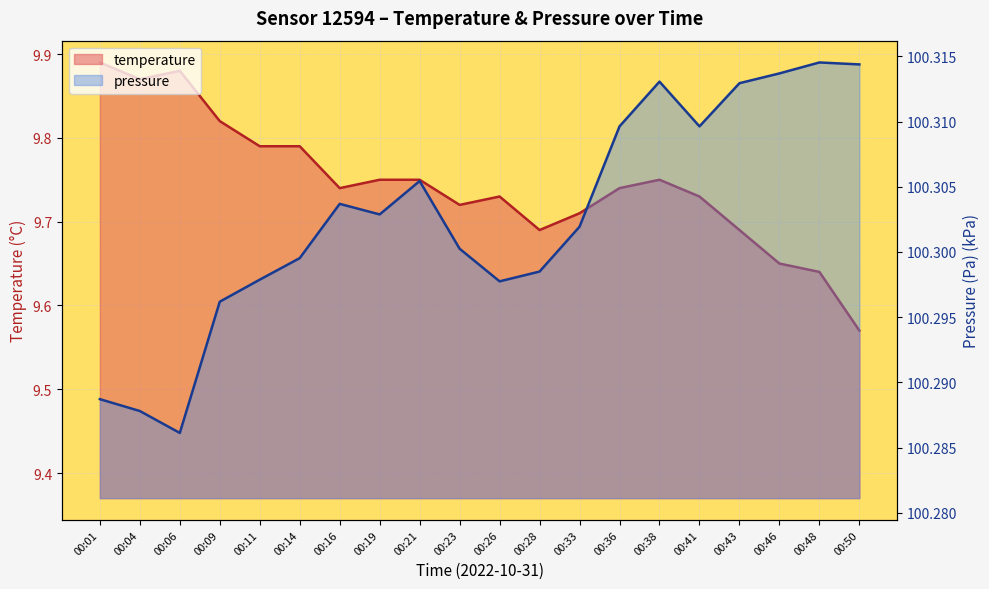

True or false: temperature and pressure_kPa cross at least once.

False